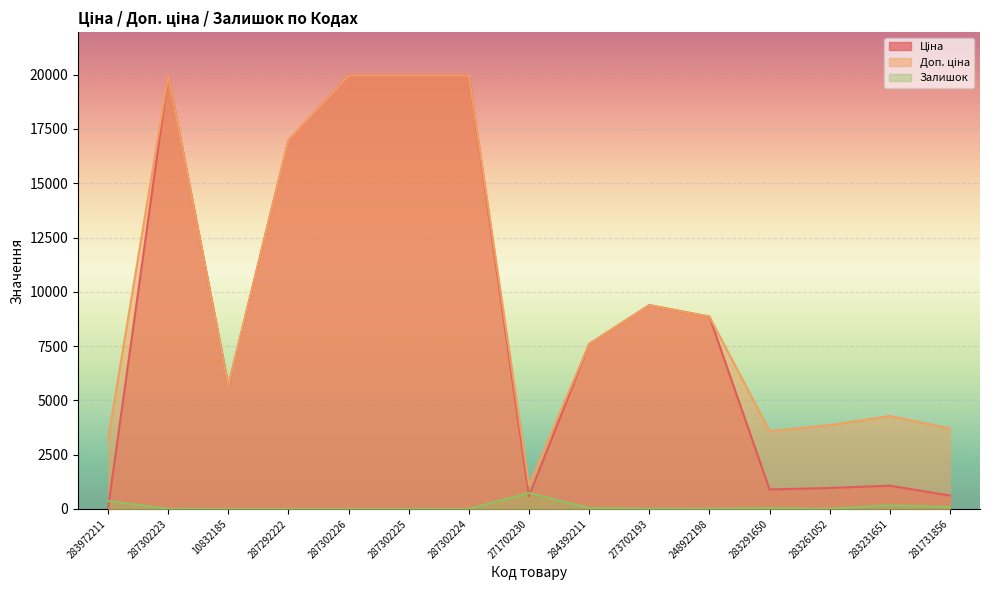

Reading left to right, list all the values displayed in this chart.

Ціна: 32.0	19964.2	5673.8	16976.3	19964.2	19964.2	19964.2	589.9	7596.5	9384.0	8856.7	895.9	963.5	1069.8	617.0
Доп. ціна: 3205.0	19964.2	5673.8	16976.3	19964.2	19964.2	19964.2	1081.7	7596.5	9384.0	8856.7	3583.6	3854.0	4279.1	3701.9
Залишок: 360.0	7.0	2.0	4.0	1.0	5.0	3.0	735.0	43.0	16.0	11.0	43.0	8.0	169.0	94.0